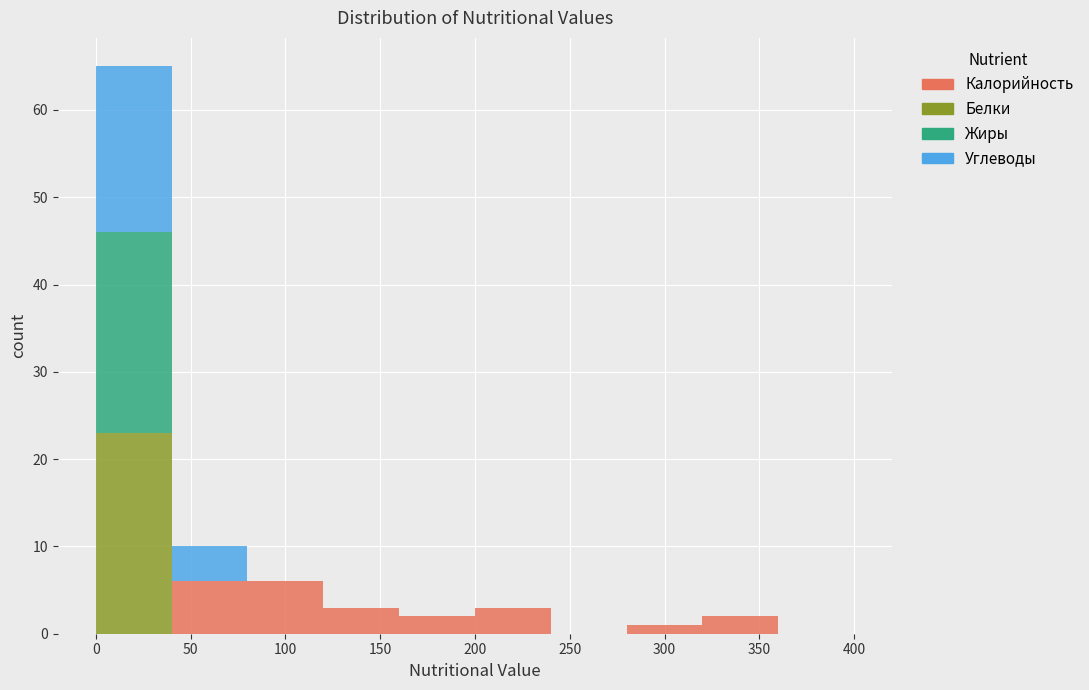

What is the total height of the stacked bar covering 160 to 200 on the x-axis? The values are not printed on the chart, so give them approximately, as read against the axis.

2